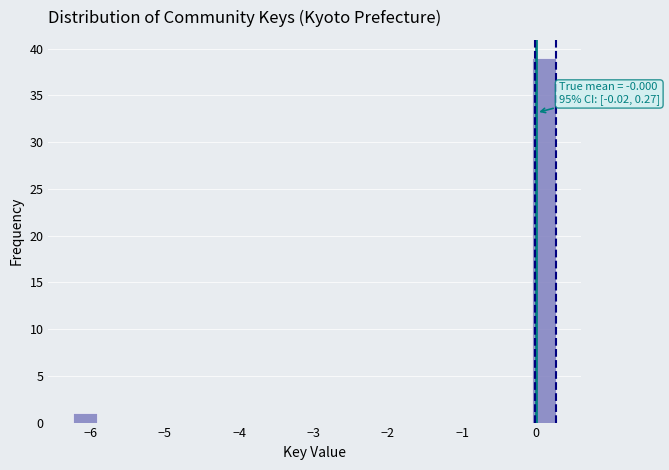

Read against the x-axis, roughly where is the centre of the tallest bar?

0.1